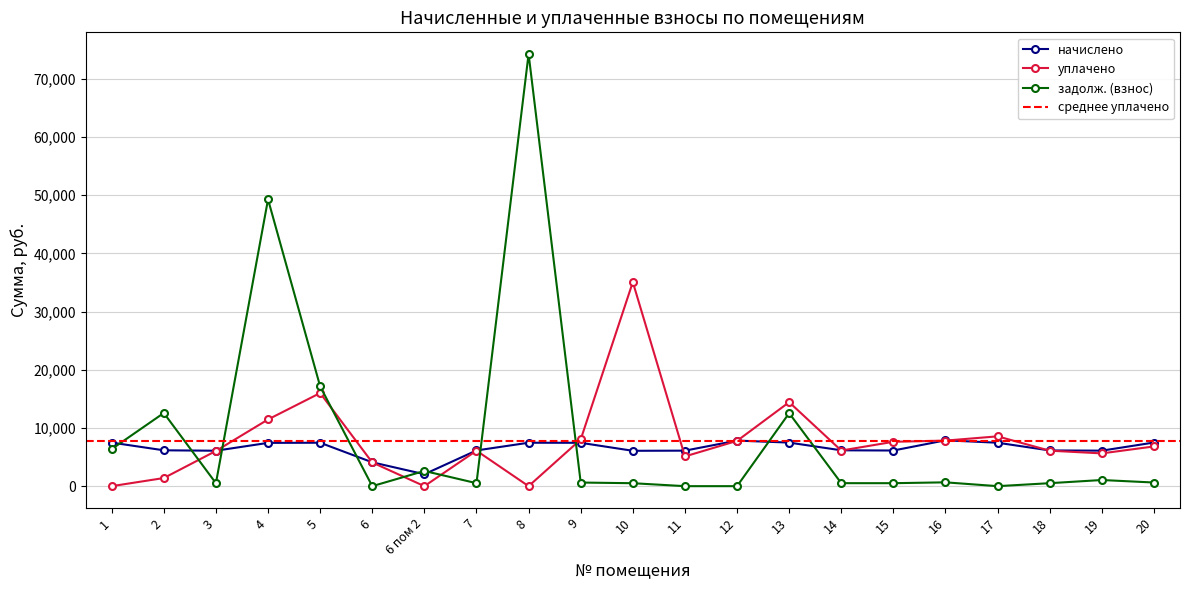

Which series ends up on top after the final intersection of начислено and уплачено?

начислено